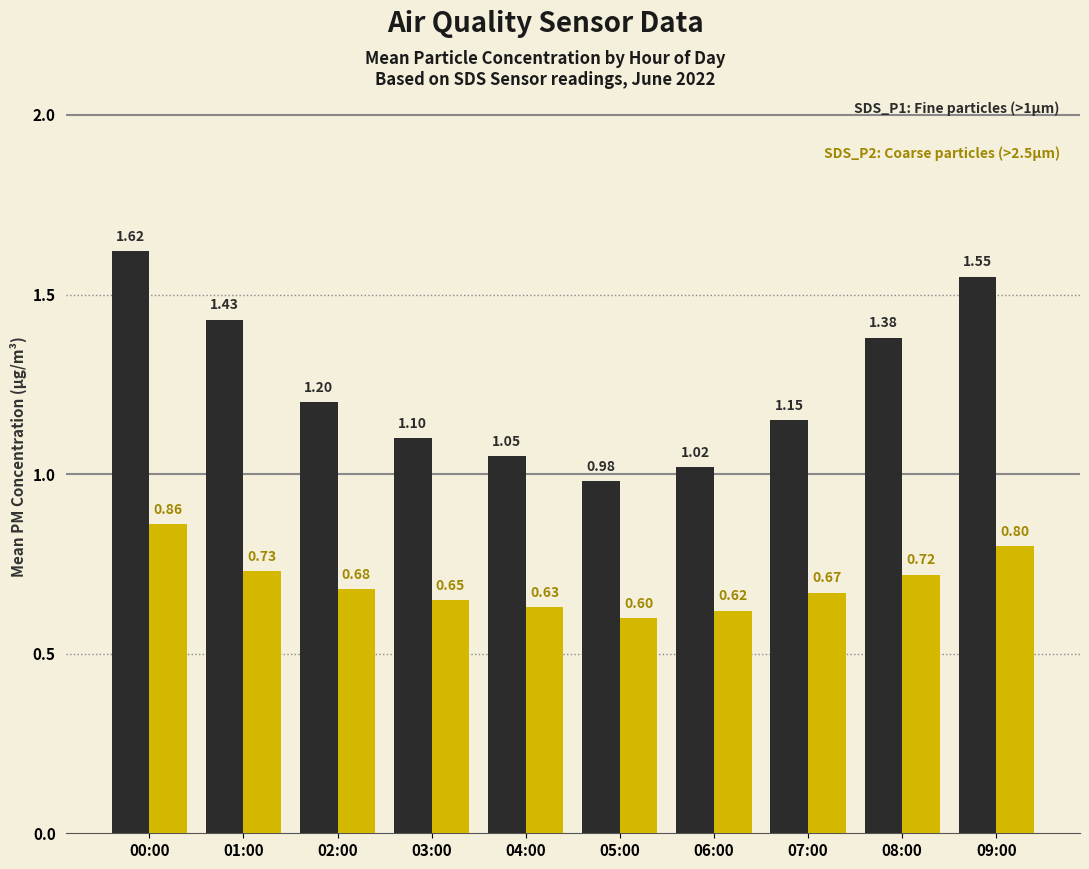

How many groups of bars are there?

10